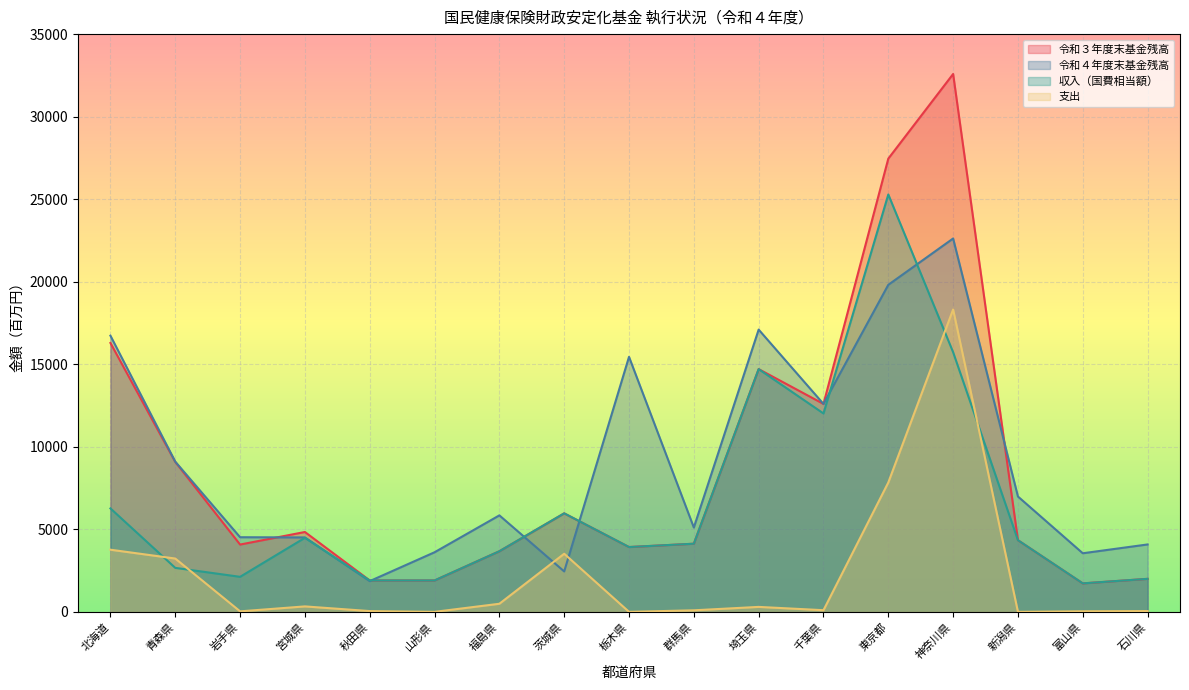

After their last crossing, which series has the higher values: 支出 or 収入（国費相当額）?

収入（国費相当額）